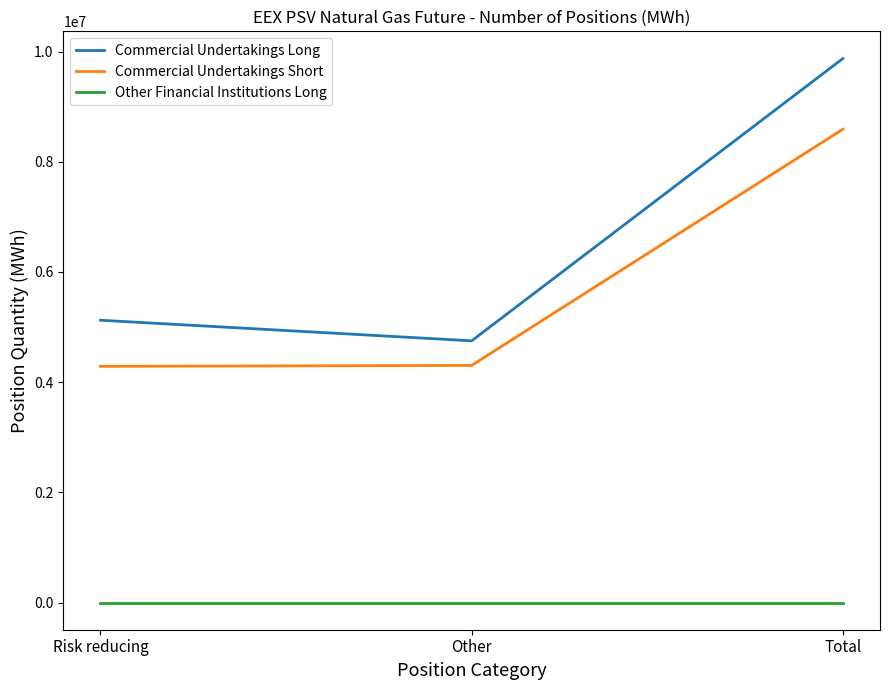

Is the value of Commercial Undertakings Long at Other greater than the value of Other Financial Institutions Long at Total?

Yes